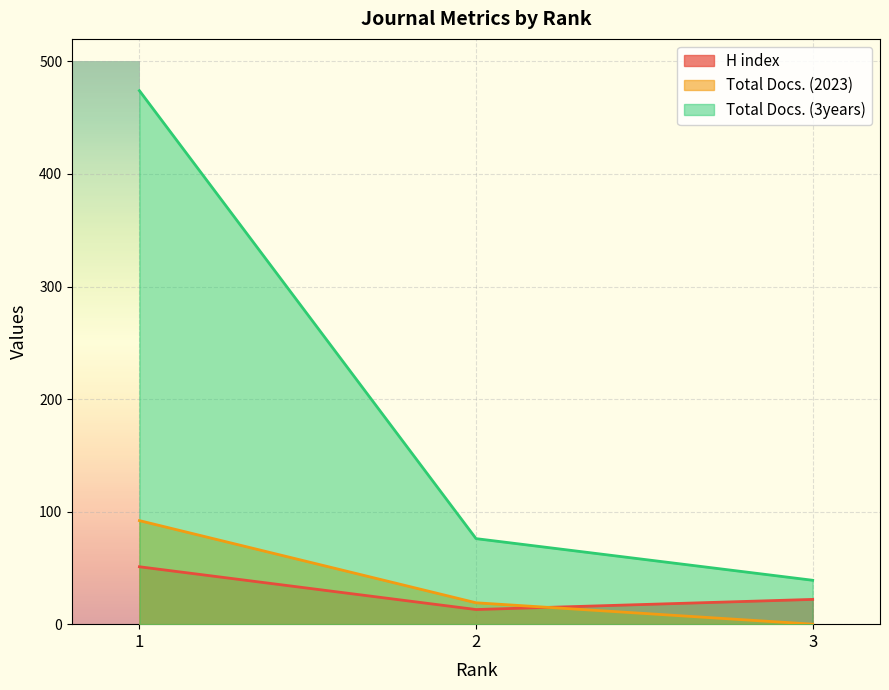

What is the average value of the H index series?

29